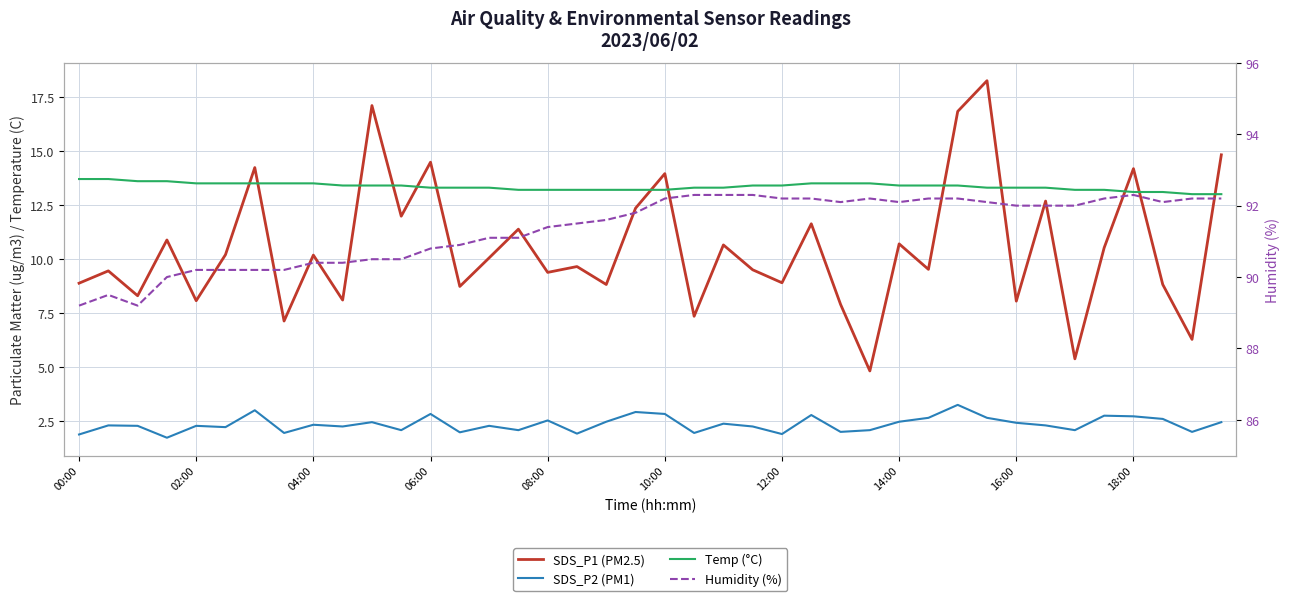

What is the sum of the Temp (°C) values at 31 and 23?

26.7